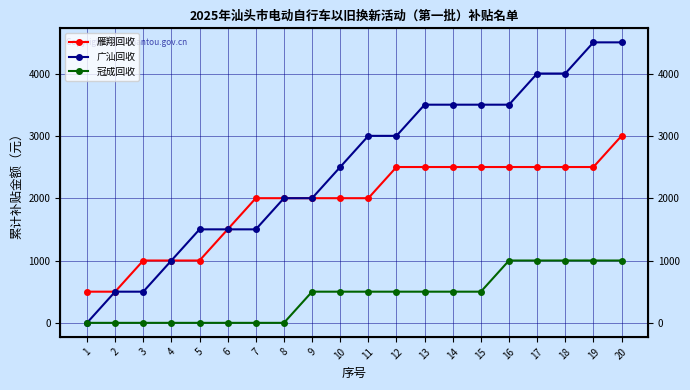

What is the spread (max minus min) of values at 3?

1000